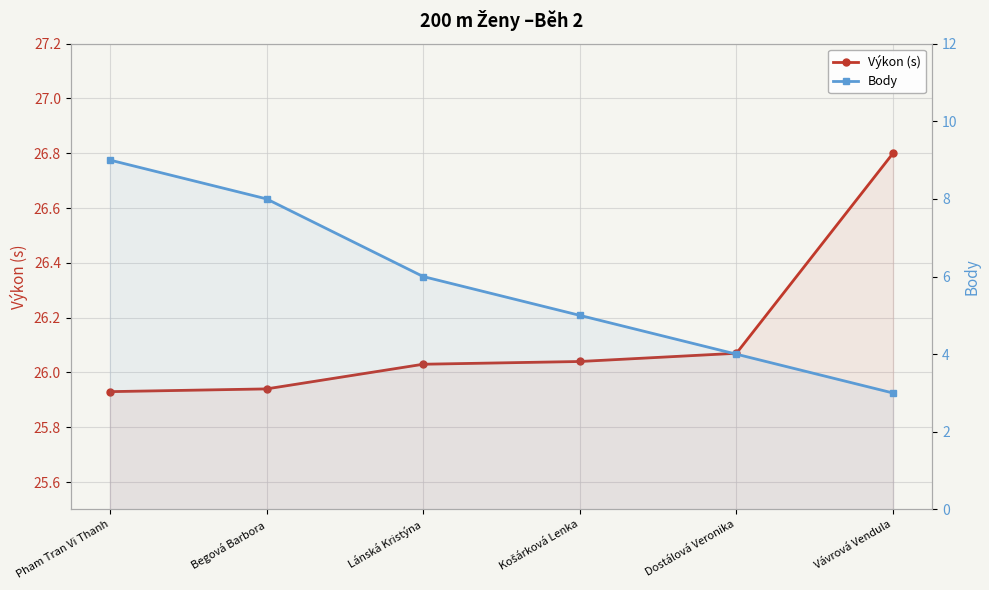

How many lines are shown in the chart?

2